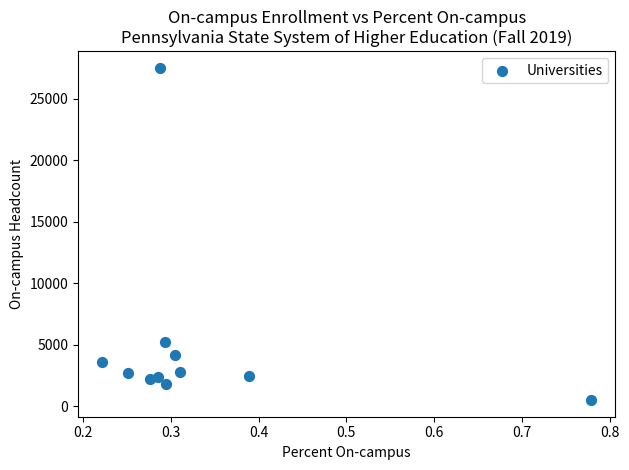

What Y value in the scatter plot is closest to 14007?

5199